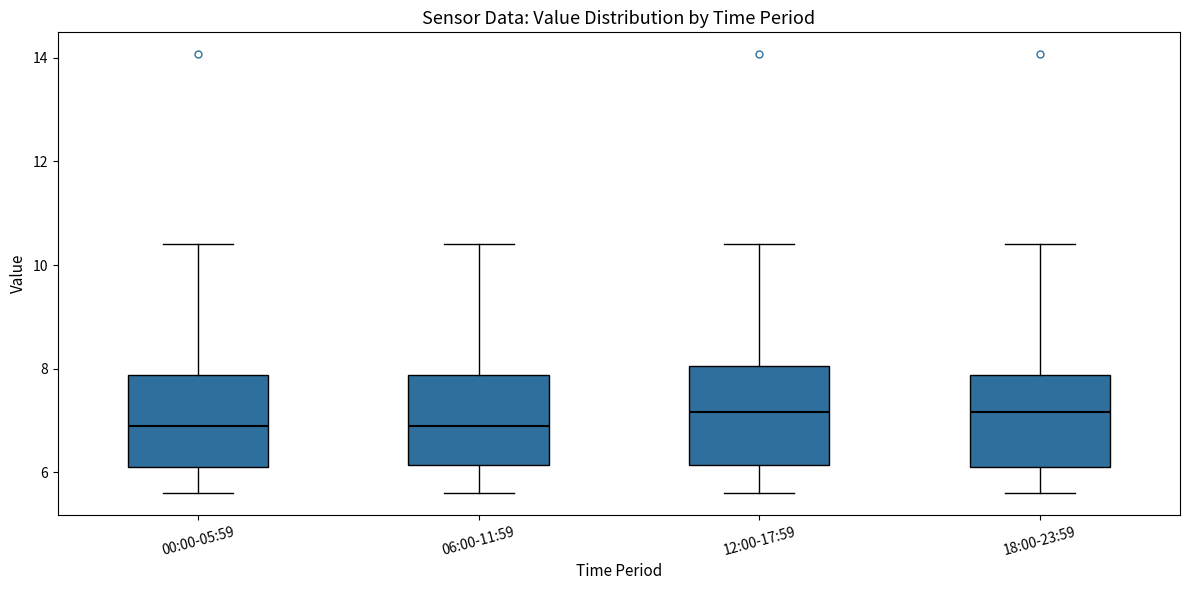

Reading left to right, transcribe this box plot: for each box, give where its median line is, the range the box spans, and where its two whiskers end, as read against the y-axis. The values are not printed on the chart, so give them approximately, as read against the axis.

00:00-05:59: median 7.0, box 6.0 to 7.8, whiskers 5.6 to 10.4
06:00-11:59: median 7.0, box 6.2 to 7.8, whiskers 5.6 to 10.4
12:00-17:59: median 7.2, box 6.2 to 8.0, whiskers 5.6 to 10.4
18:00-23:59: median 7.2, box 6.0 to 7.8, whiskers 5.6 to 10.4